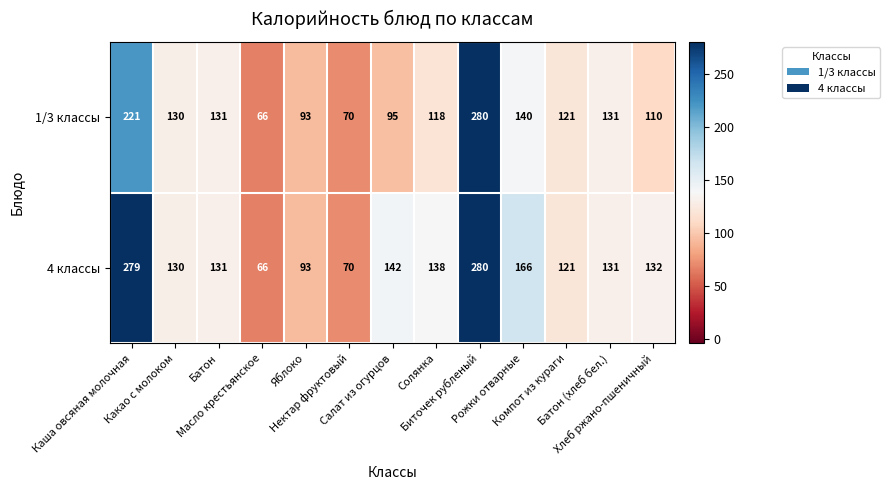

List the series in order of their overall mean, highest first.

4 классы, 1/3 классы